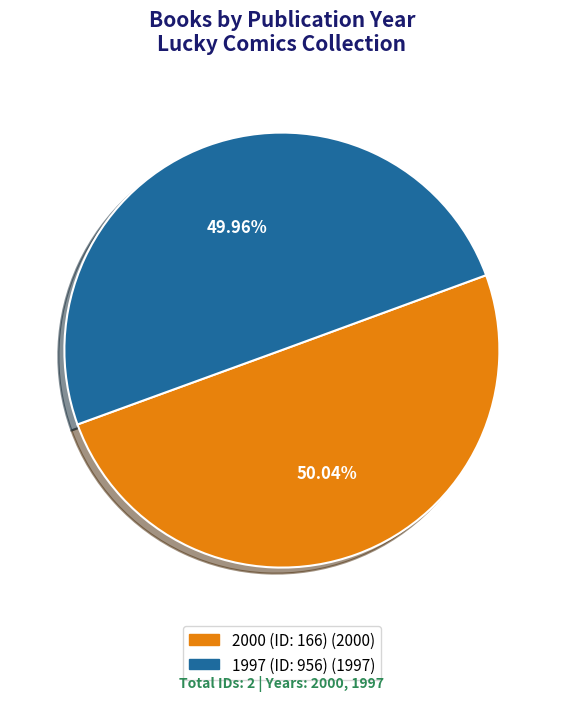

Does any single category account for the majority?

Yes